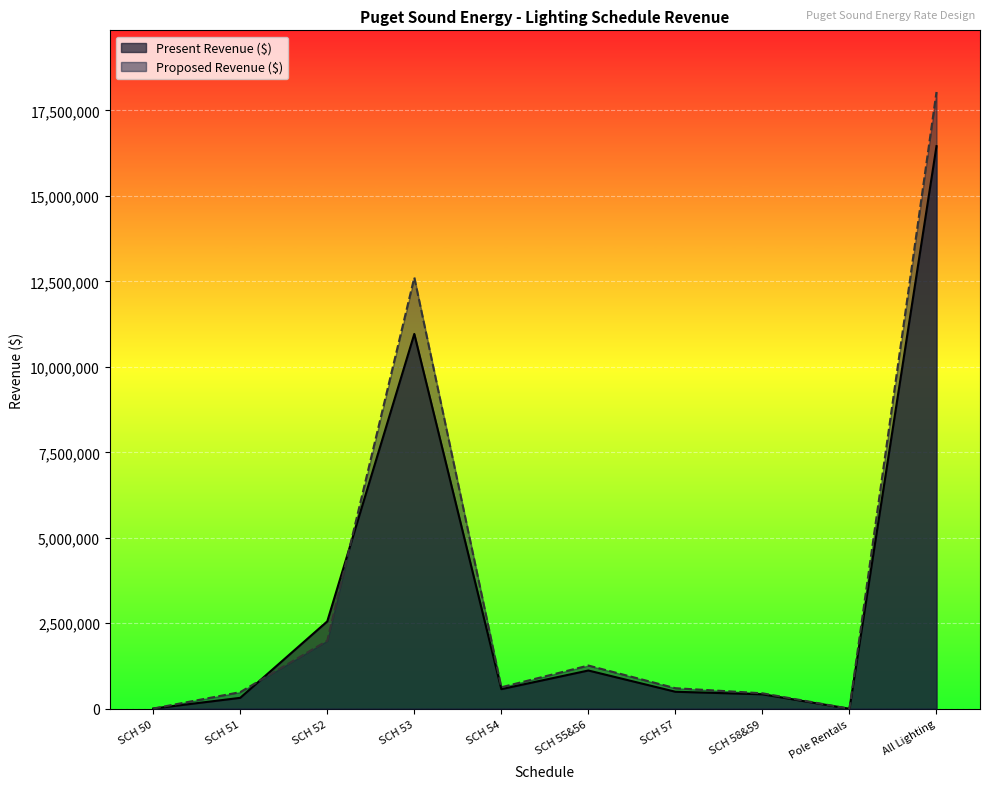

The value of Present Revenue ($) at SCH 58&59 is 659664. True or false?

False